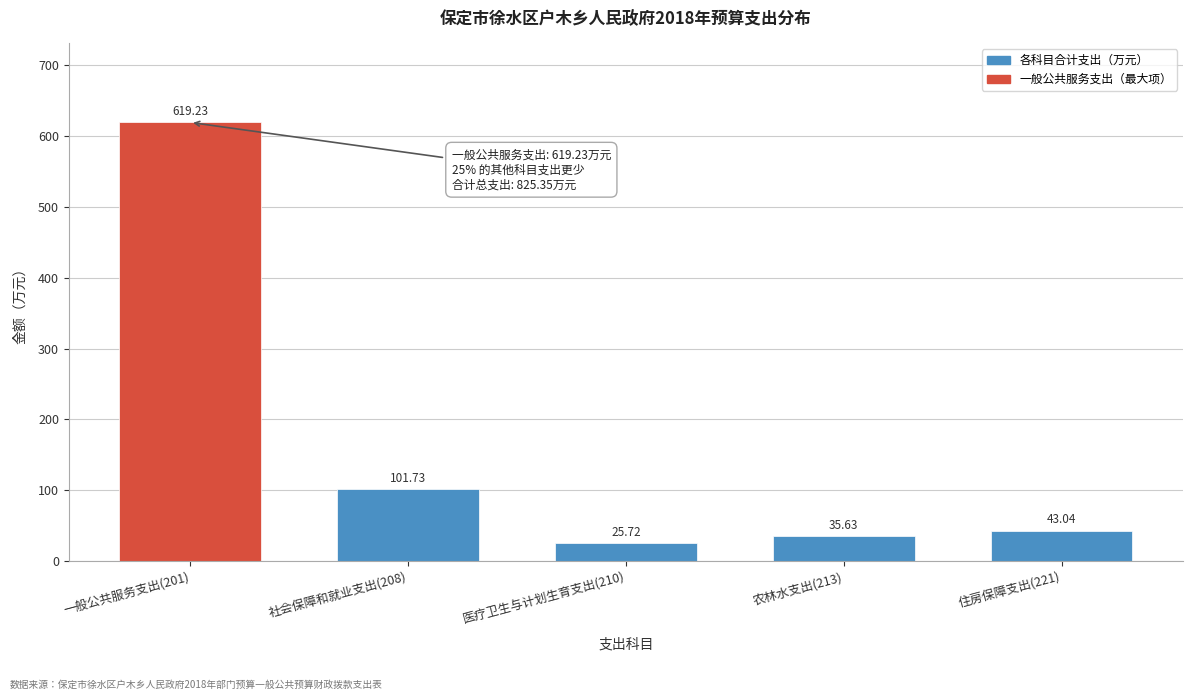

List the labels in order of value, largest first.

一般公共服务支出(201), 社会保障和就业支出(208), 住房保障支出(221), 农林水支出(213), 医疗卫生与计划生育支出(210)